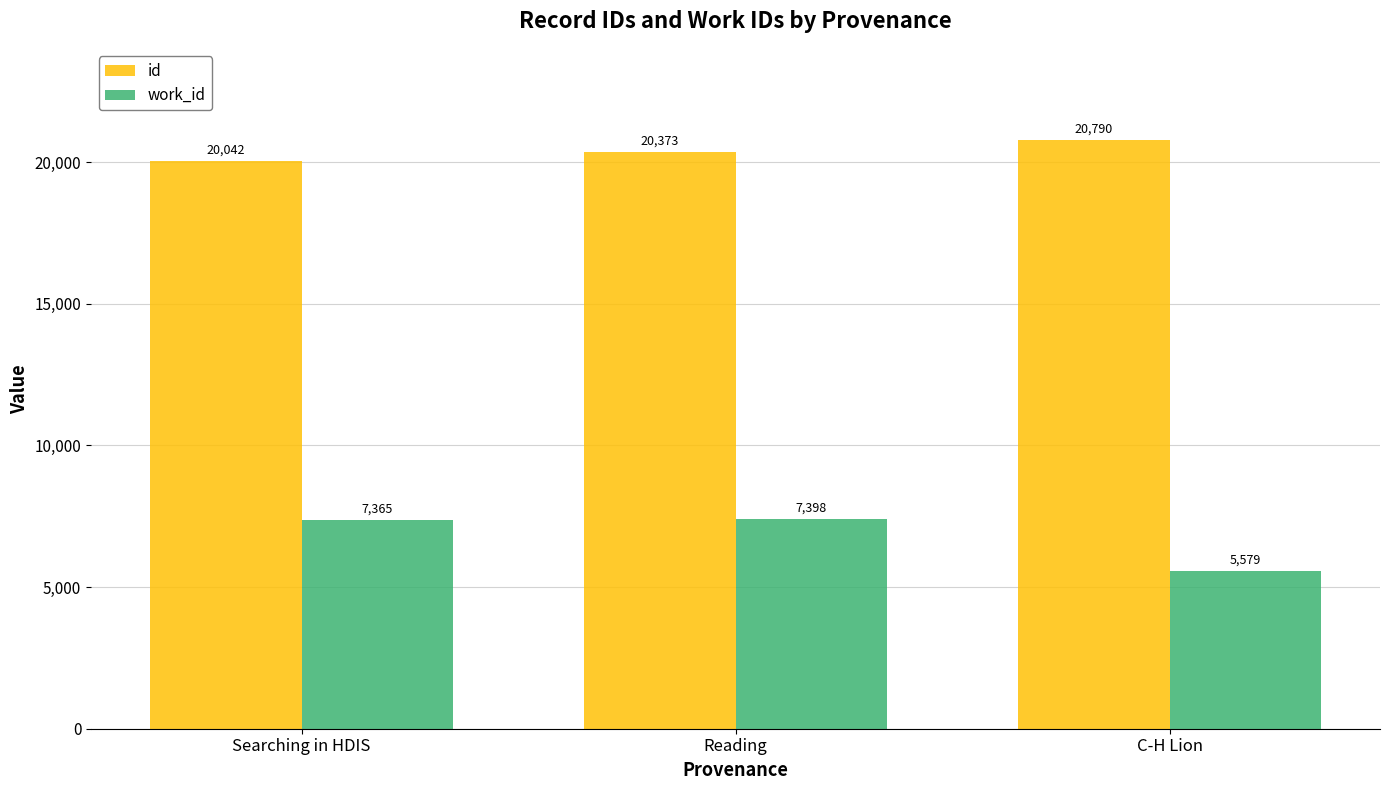

What is the smallest value displayed?

5579